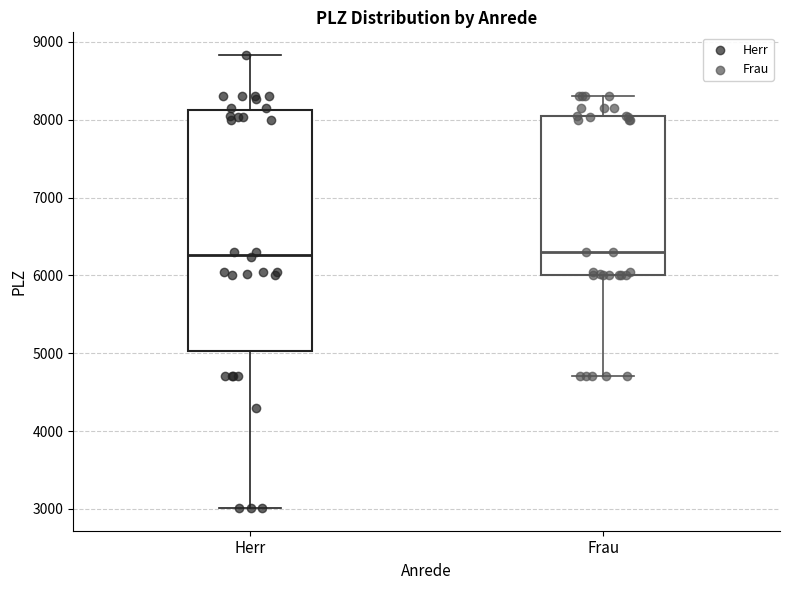

Reading left to right, transcribe this box plot: for each box, give where its median line is, the range the box spans, and where its two whiskers end, as read against the y-axis. The values are not printed on the chart, so give them approximately, as read against the axis.

Herr: median 6300, box 5000 to 8100, whiskers 3000 to 8800
Frau: median 6300, box 6000 to 8000, whiskers 4700 to 8300